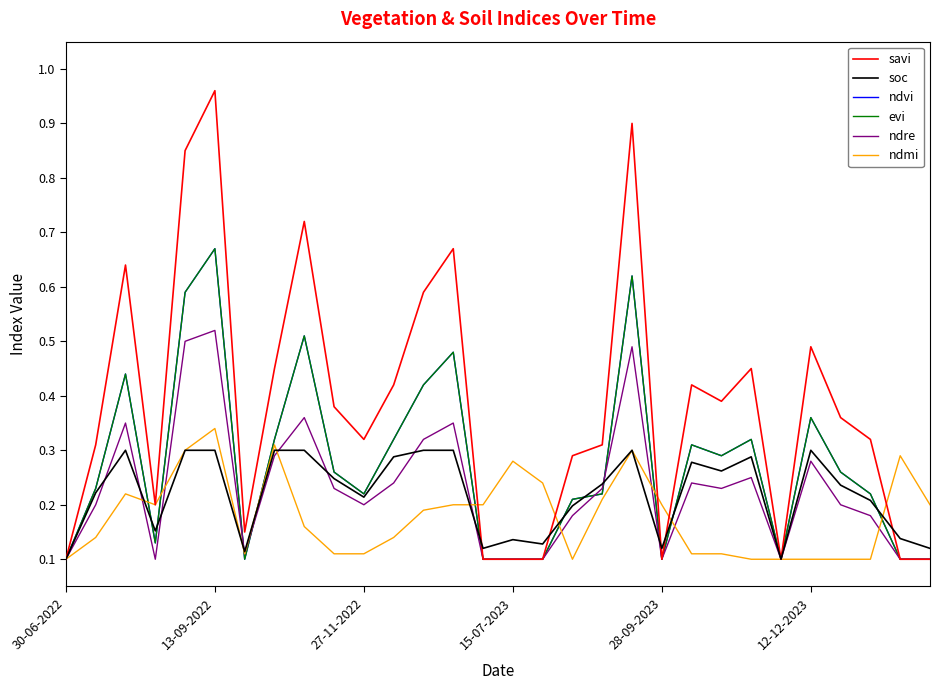

What is the label of the 10th point from the left?

9